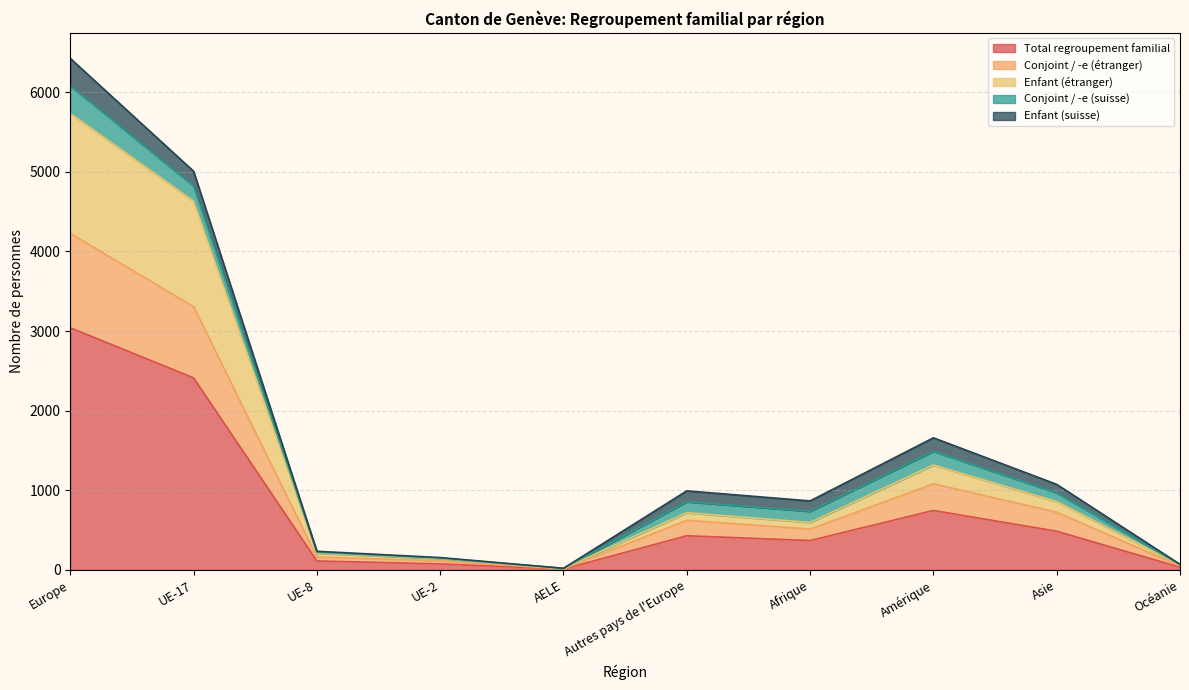

Which category has the lowest value in the Total regroupement familial series?

AELE